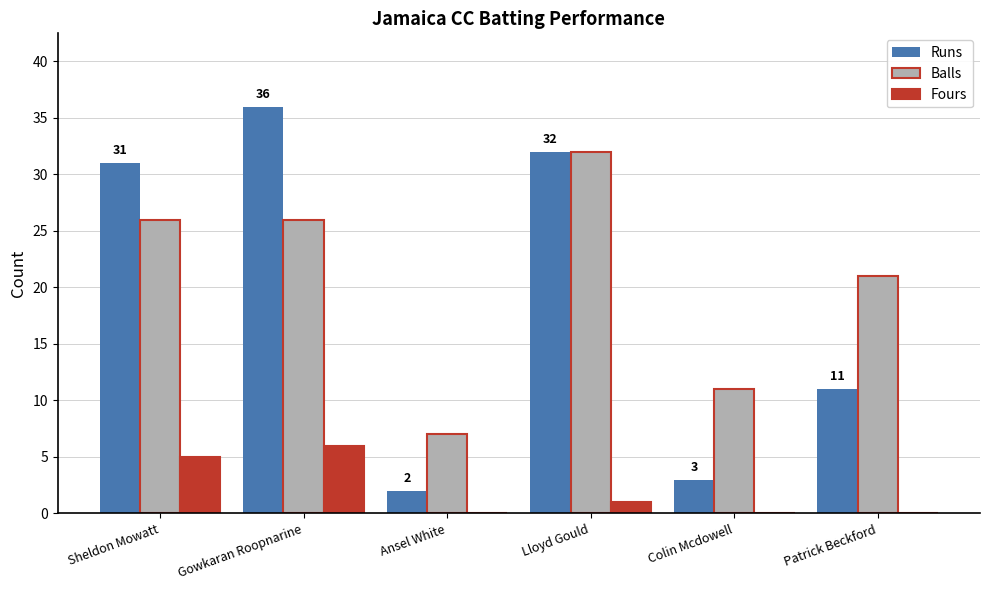

True or false: Balls has a value of 21 at Patrick Beckford.

True